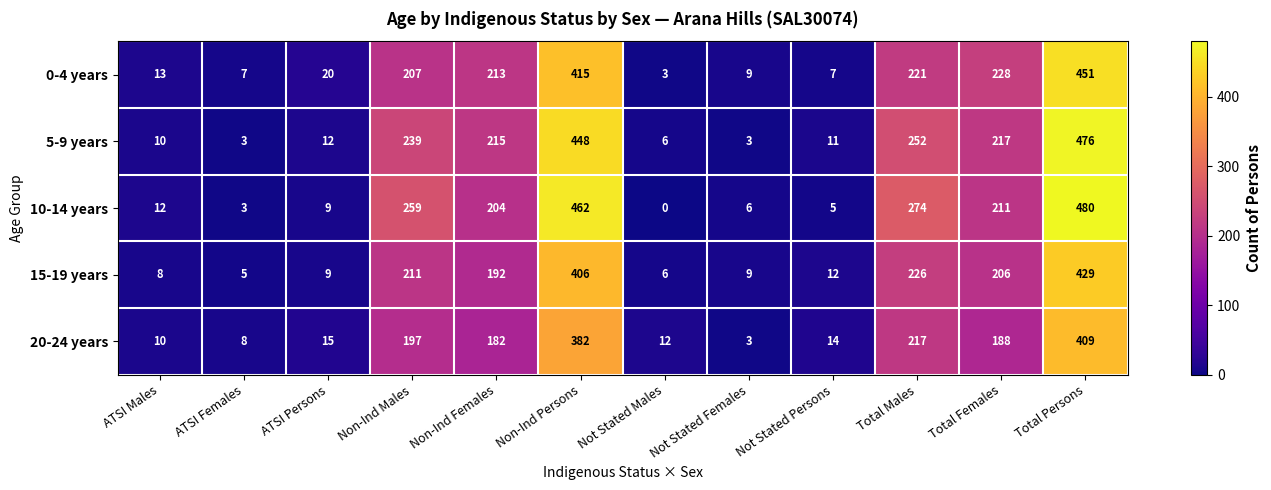

Which series changed the most between ATSI Females and Not Stated Persons?

5-9 years